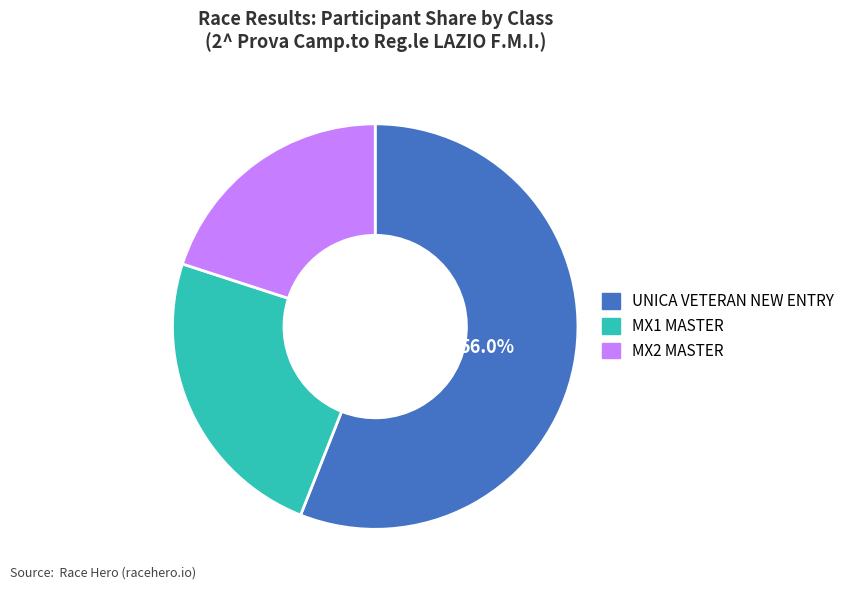

Count the number of slices in the pie.

3